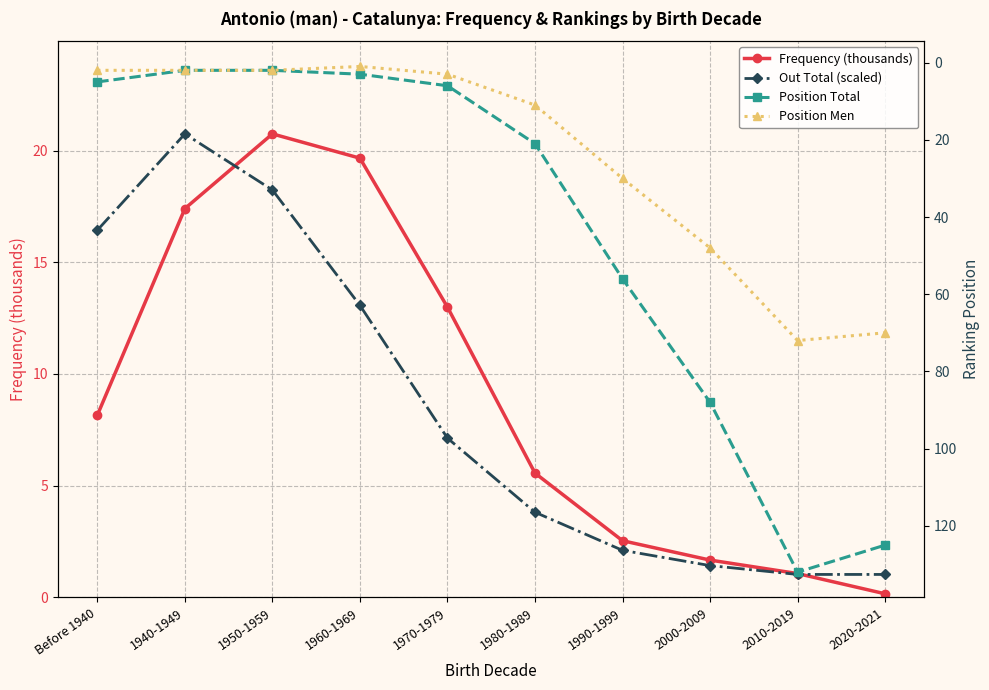

How many intersections are there between Position Total and Frequency (thousands)?

1